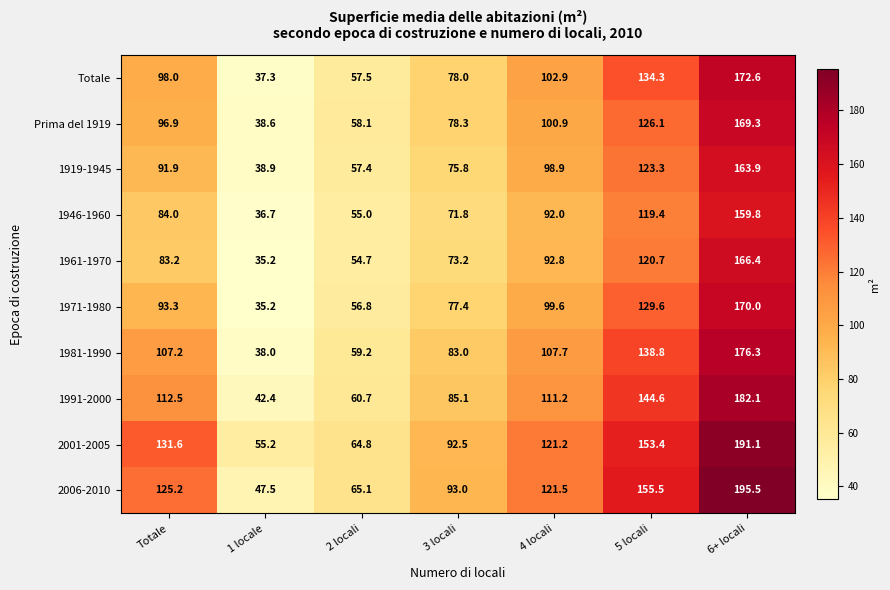

At how many categories does at least one series exceed 167?

1